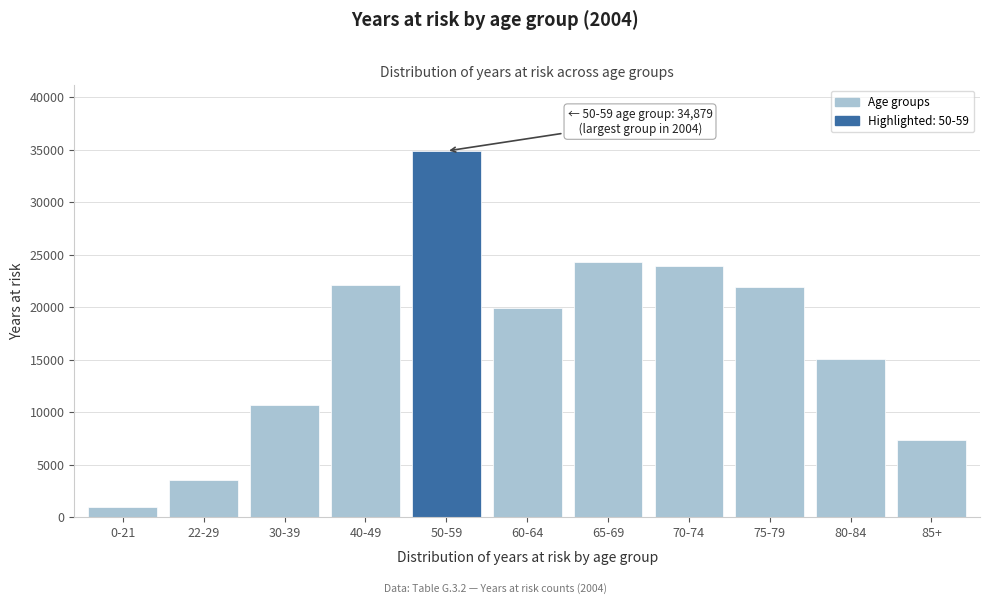

Reading left to right, extract all data points from this chart.

922	3513	10654	22116	34879	19957	24287	23957	21890	15103	7373